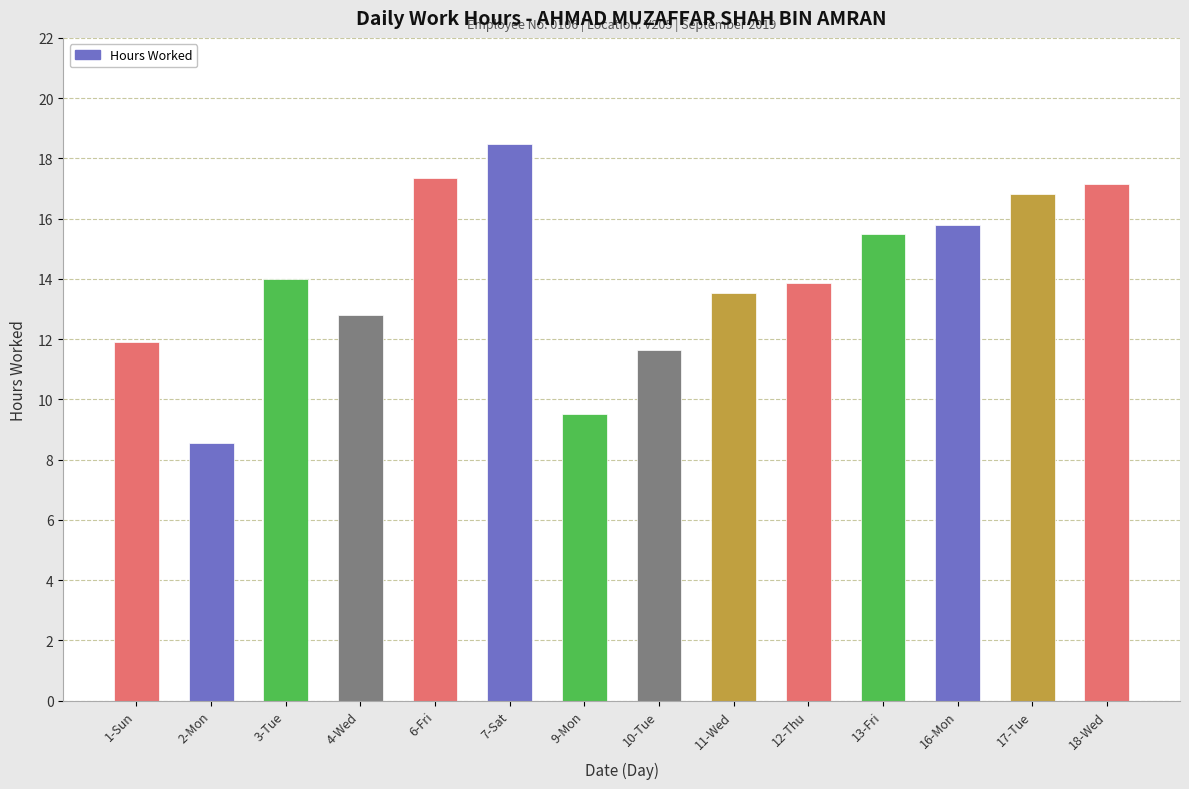

Read the value at 4-Wed.

12.8